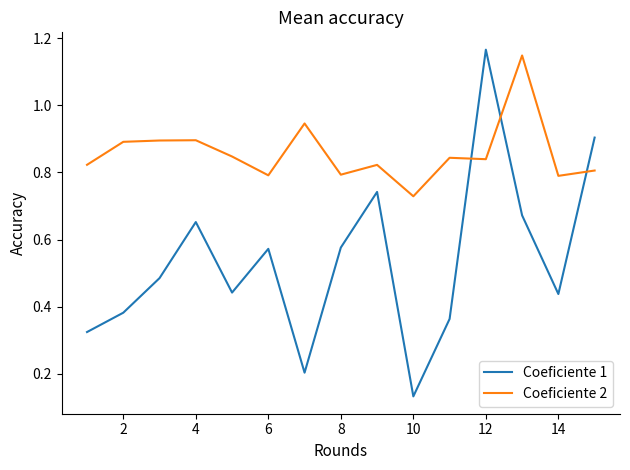

Is this an area chart (filled region under the line)?

No